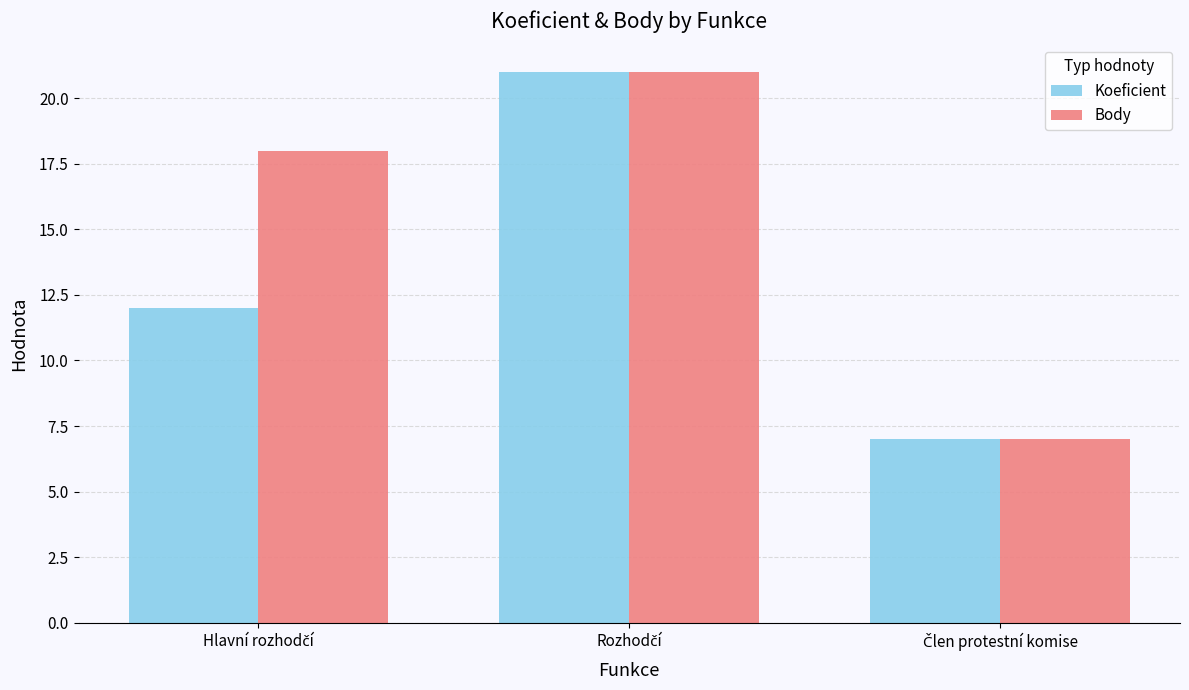

What is the maximum value shown in the chart?

21